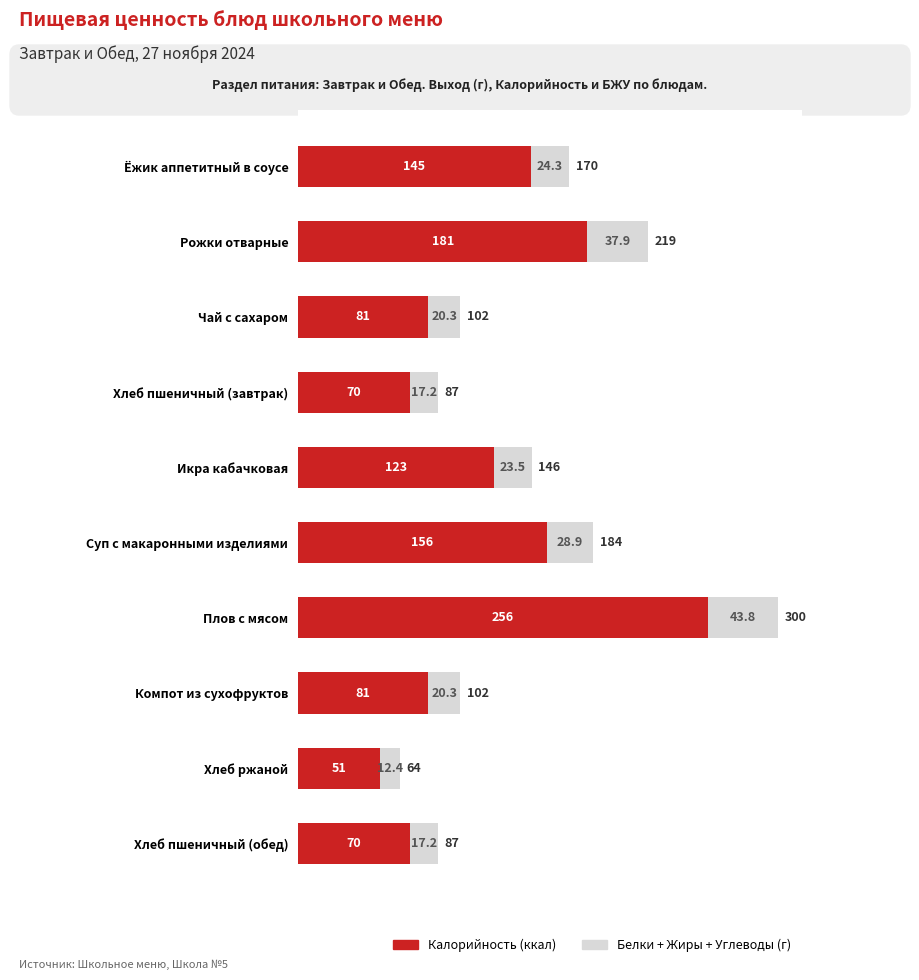

At which category is the sum across all series the highest?

Плов с мясом